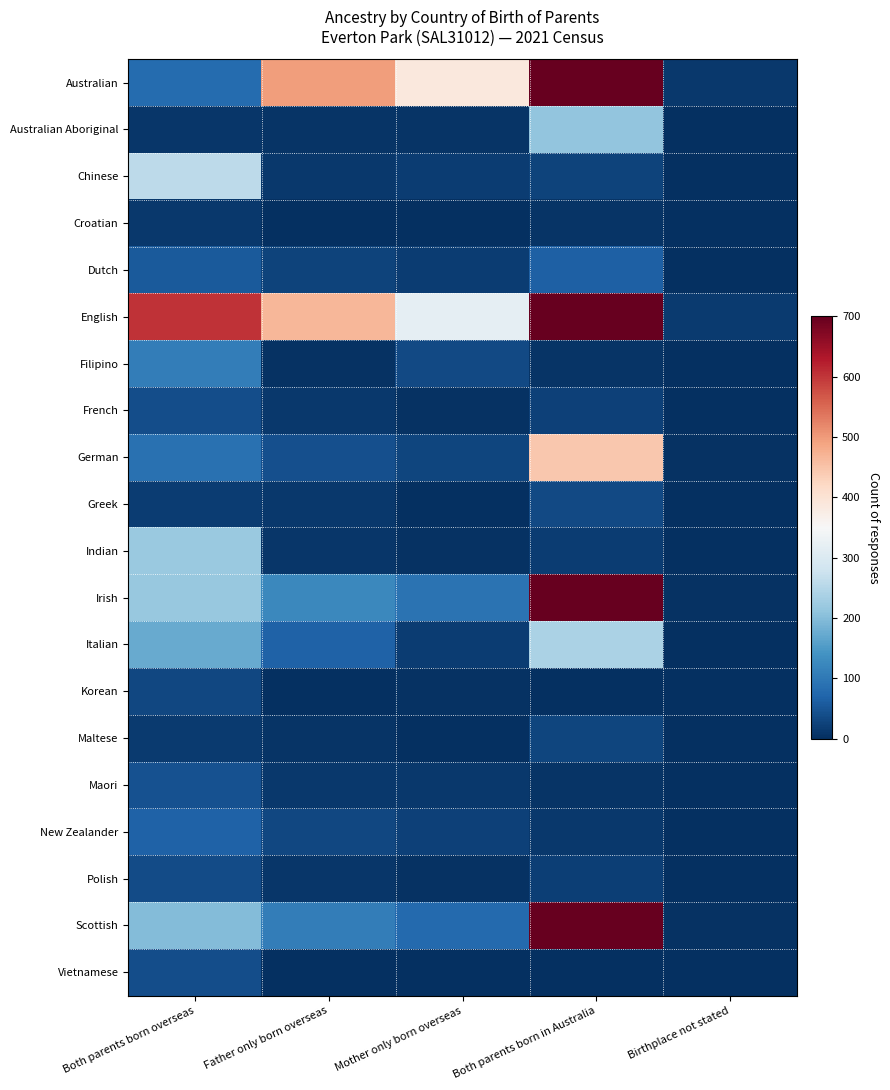

Which series has the widest spread of values?

Australian